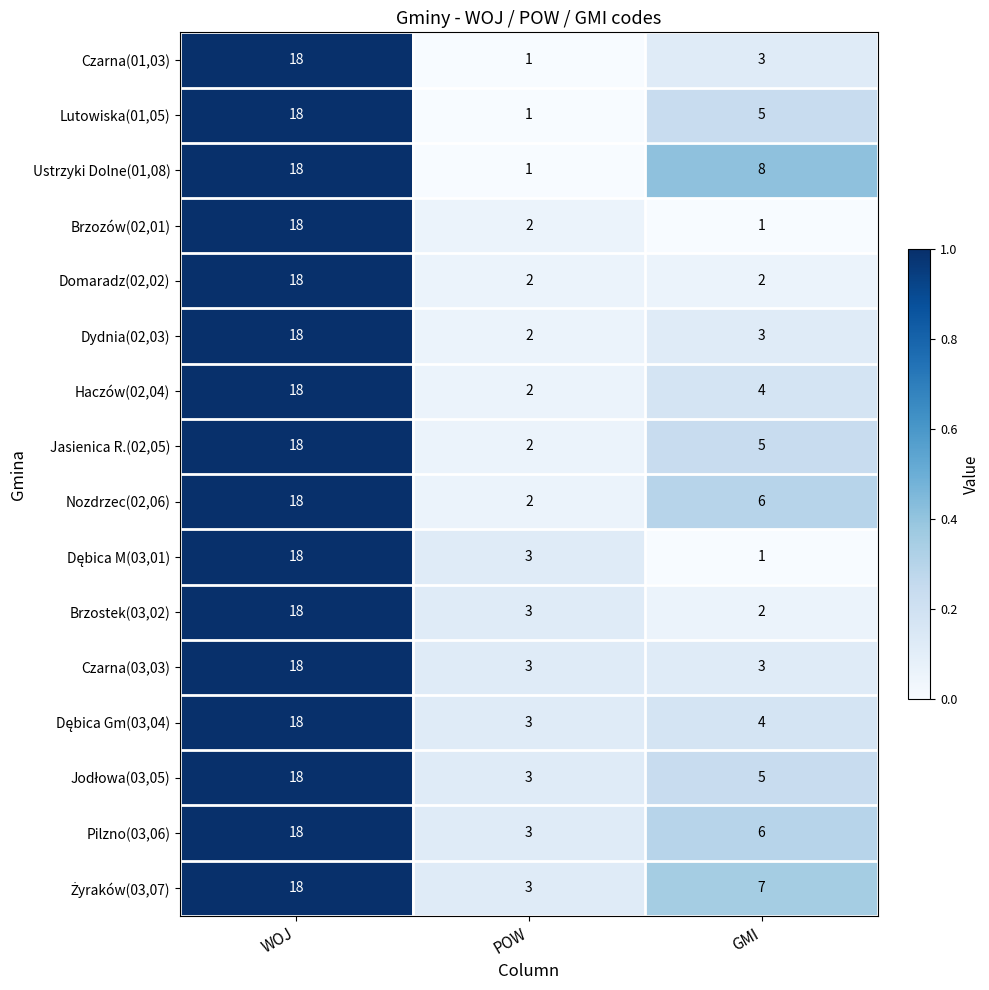

How many Czarna(03,03) values are between 3 and 18?

3